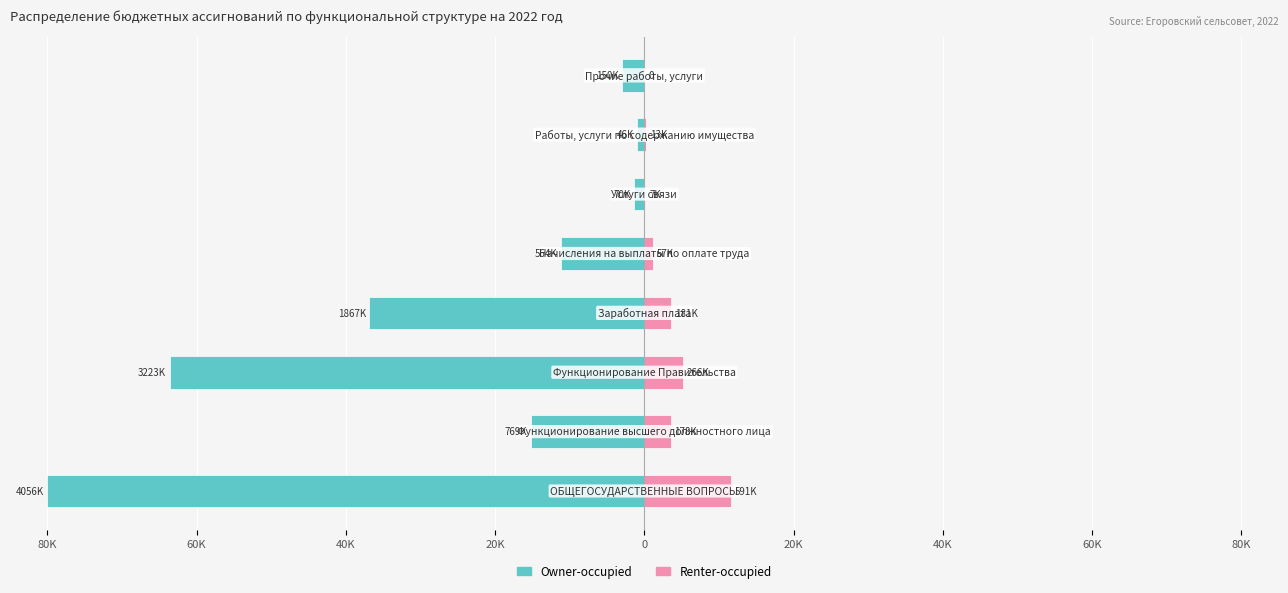

The value of Owner-occupied at 80K is -80.0. True or false?

True